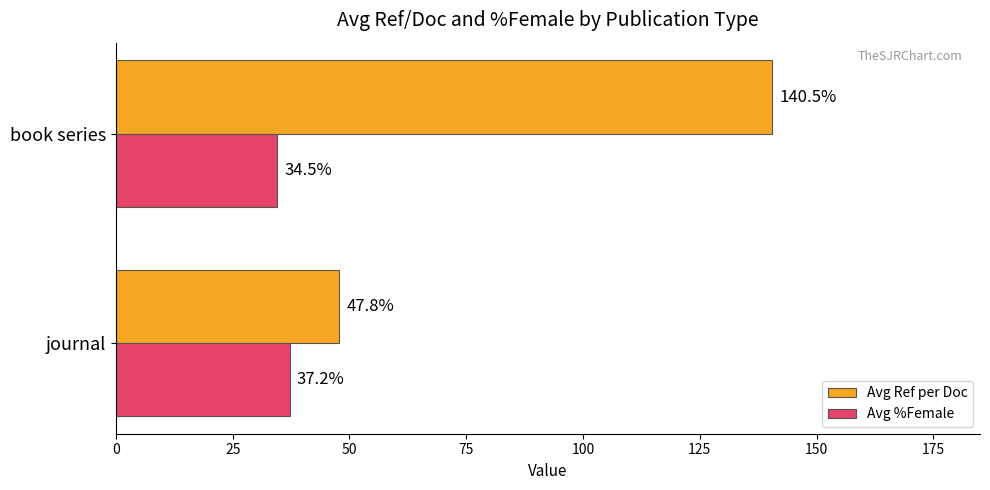

How many data points in Avg %Female are less than 37?

1